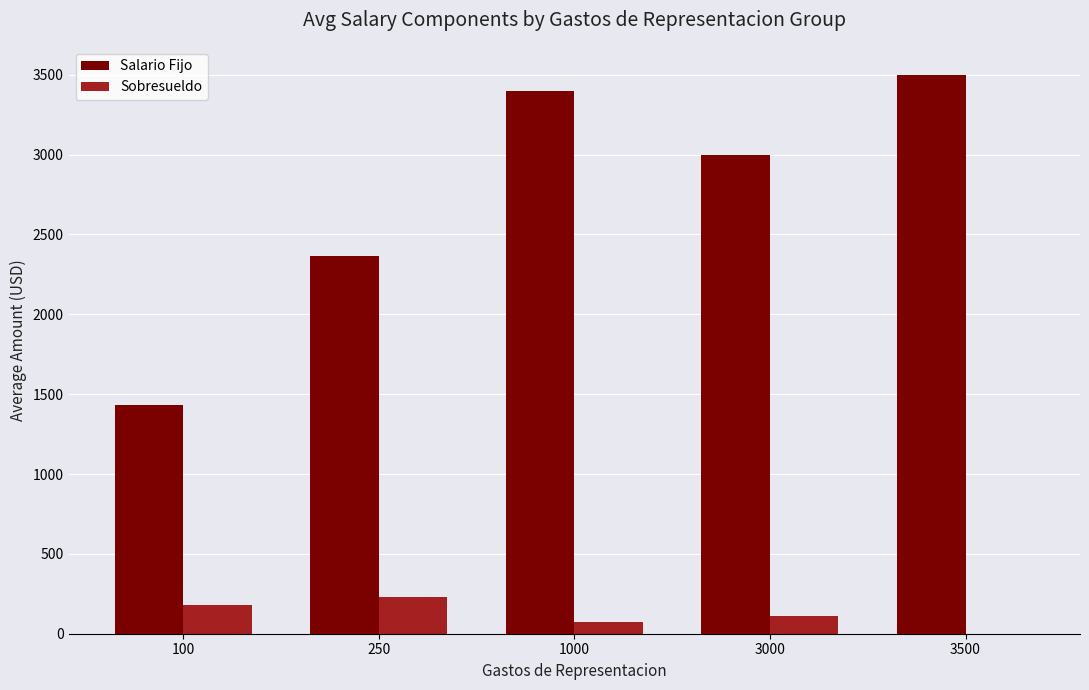

Which series has the largest total across all categories?

Salario Fijo